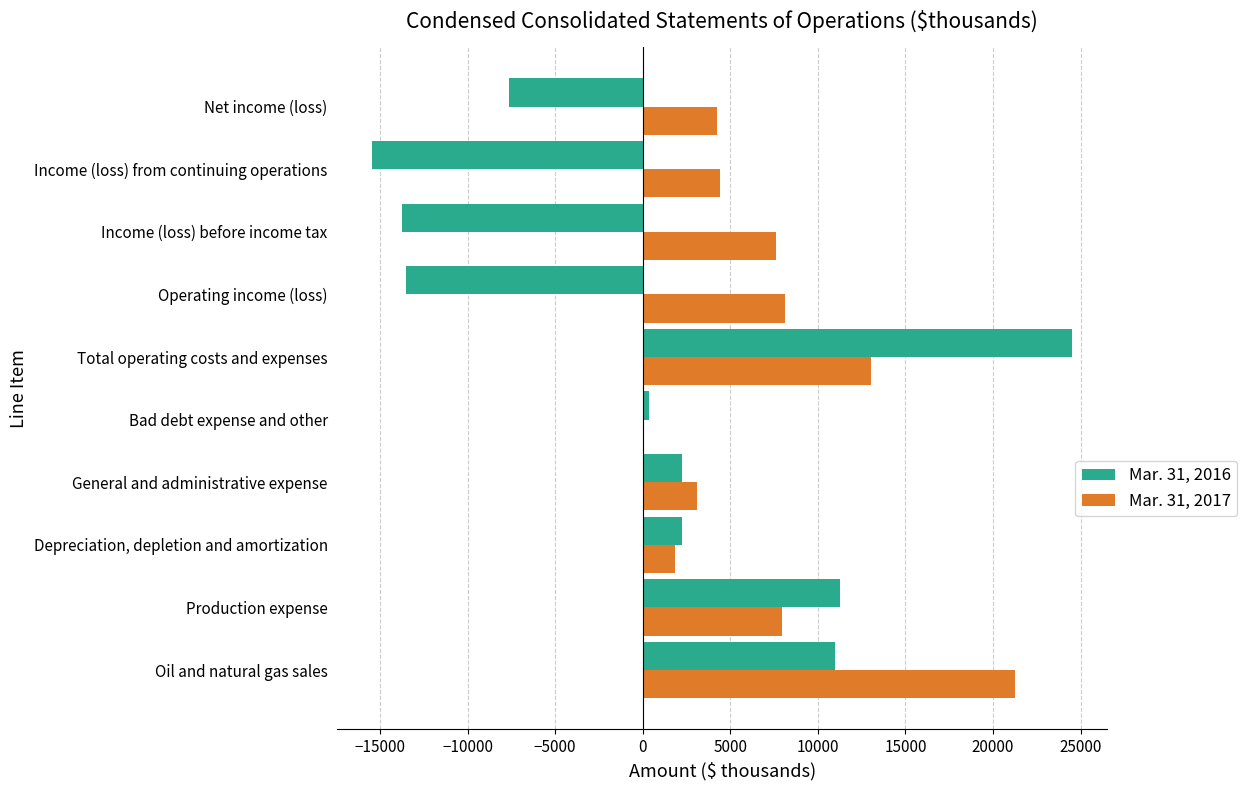

At which label does Mar. 31, 2017 reach its peak?

Oil and natural gas sales